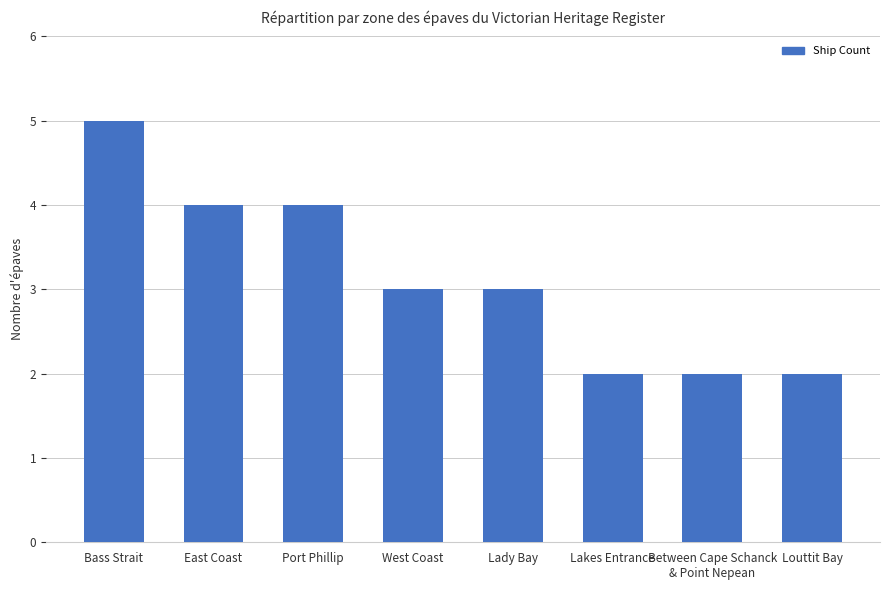

What position from the right is Between Cape Schanck
& Point Nepean?

2